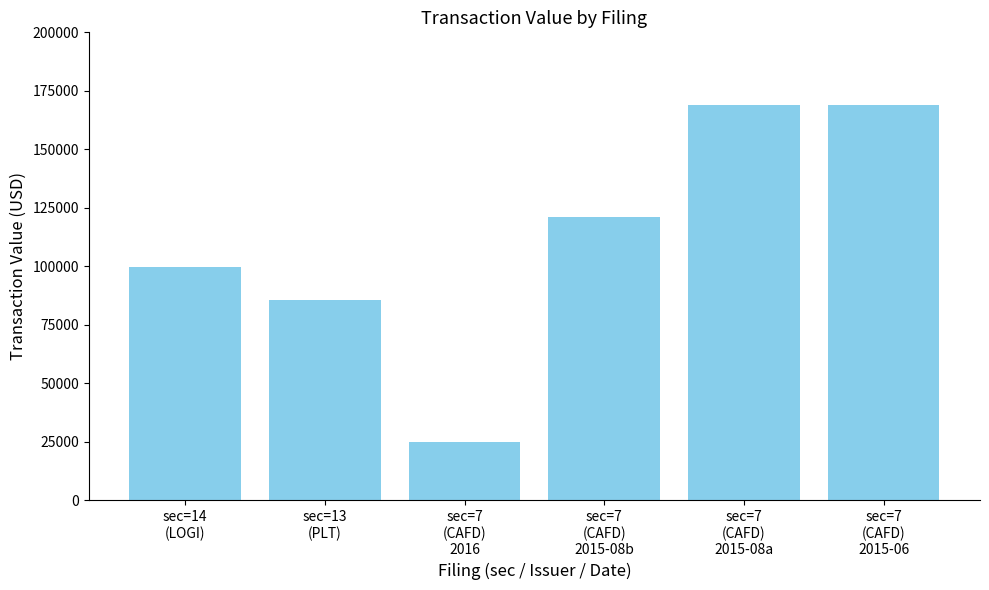

Reading left to right, transcribe all the data shown in this chart.

99560	85597	25043	121309	168920	168920